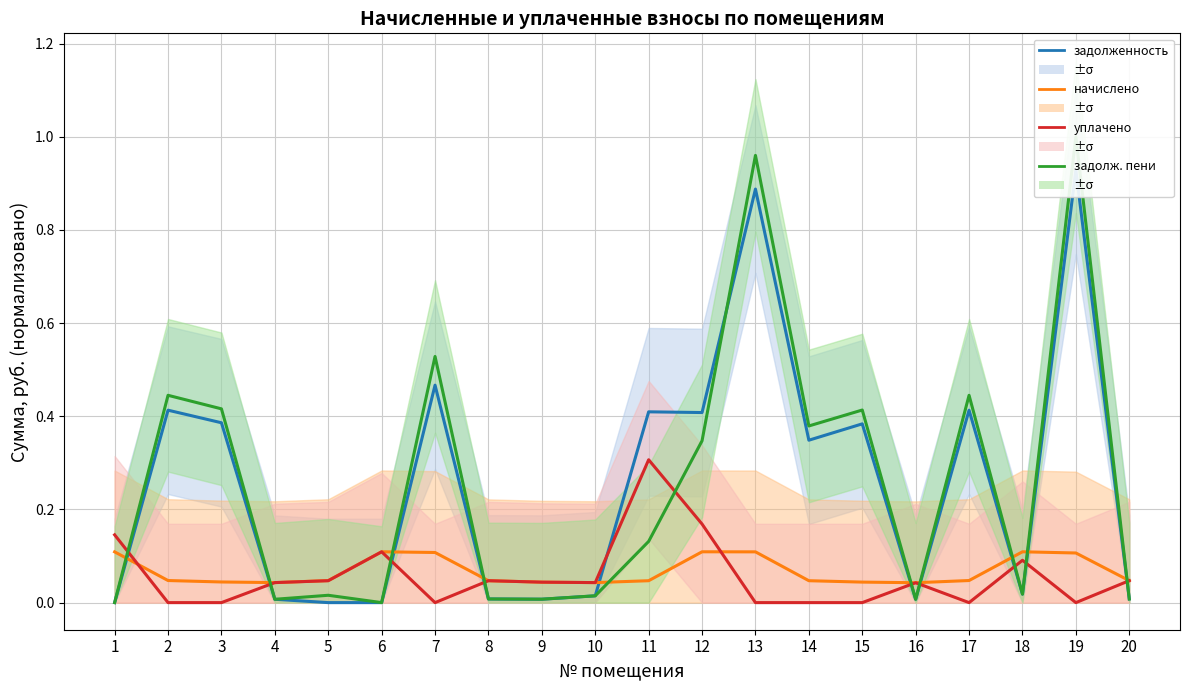

How many distinct data groups are displayed?

4